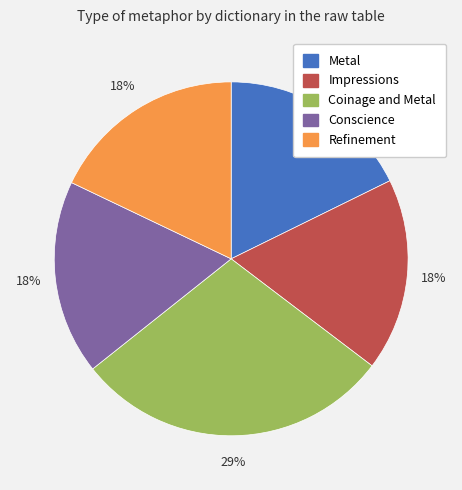

Combined, do Impressions and Metal account for over 50%?

No